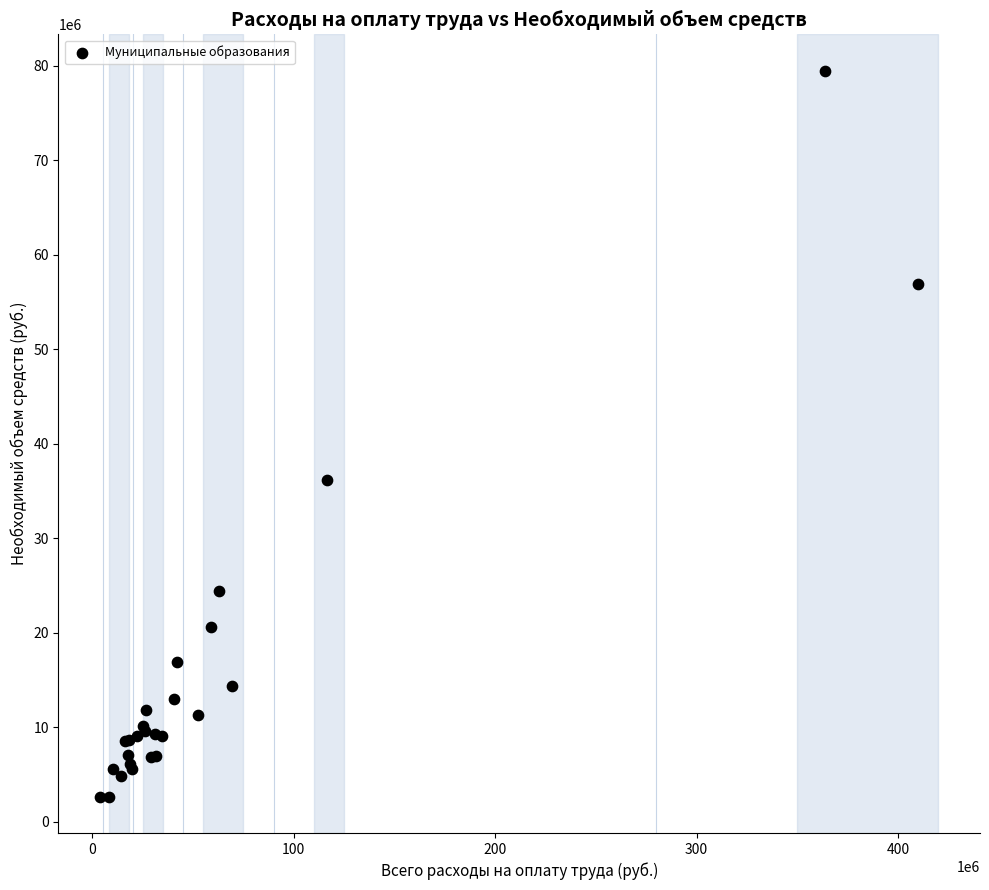

What Y value in the scatter plot is closest to 41060027?

36188577.0